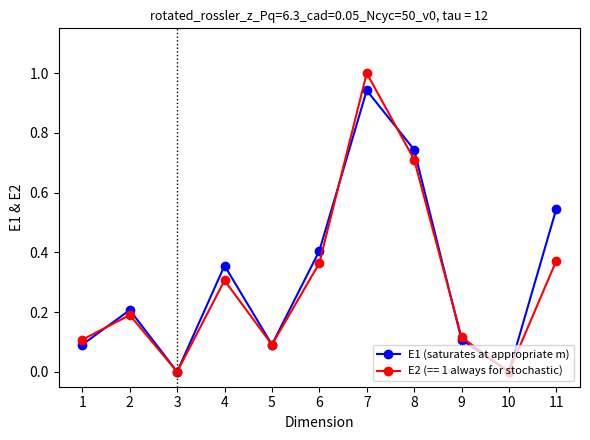

List the series in order of their peak value, highest first.

E2 (== 1 always for stochastic), E1 (saturates at appropriate m)